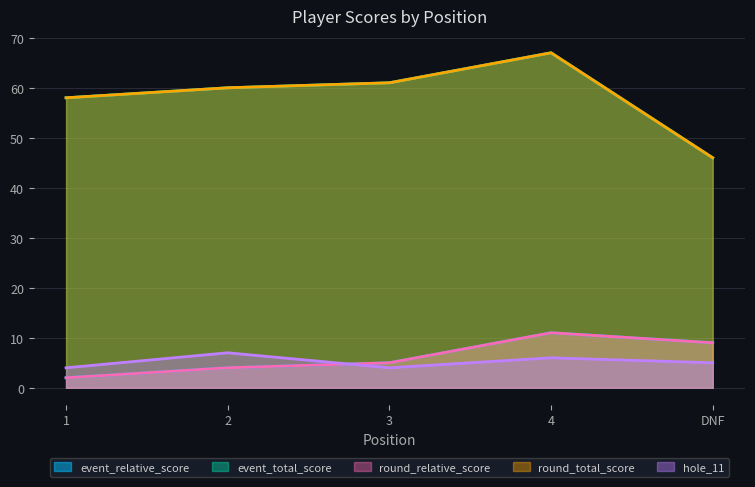

At how many categories does at least one series exceed 12?

5